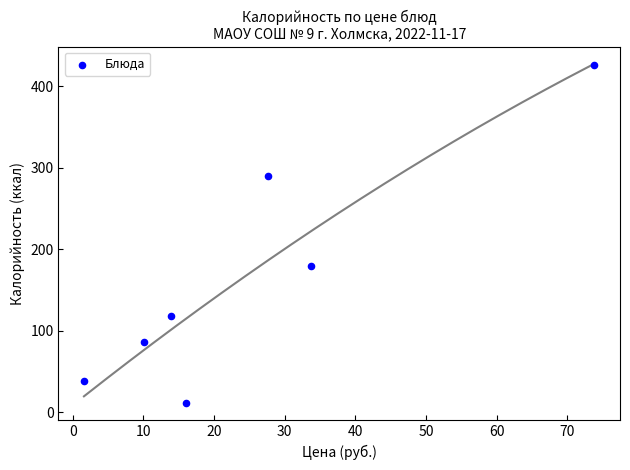

What Y value in the scatter plot is closest to 218?

180